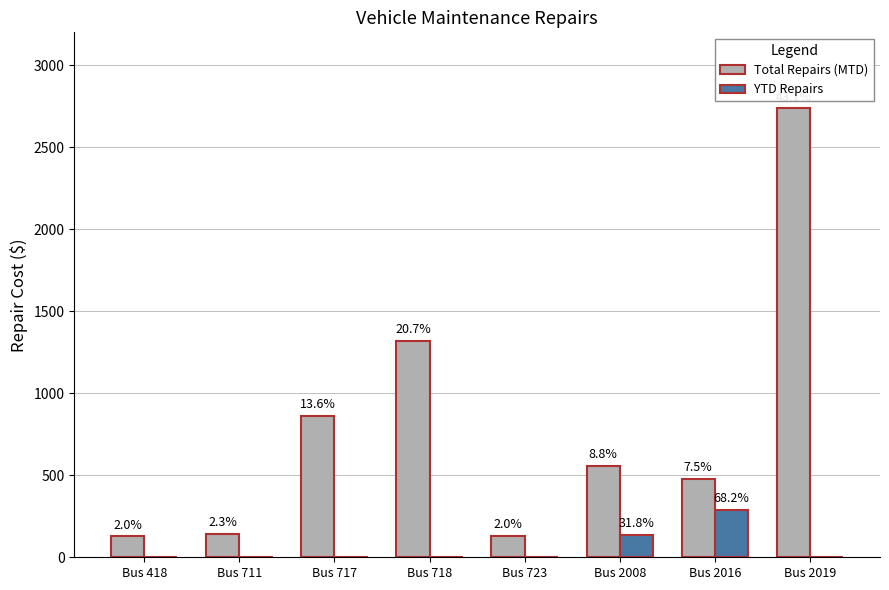

What is the difference between the maximum and minimum values in the YTD Repairs series?

287